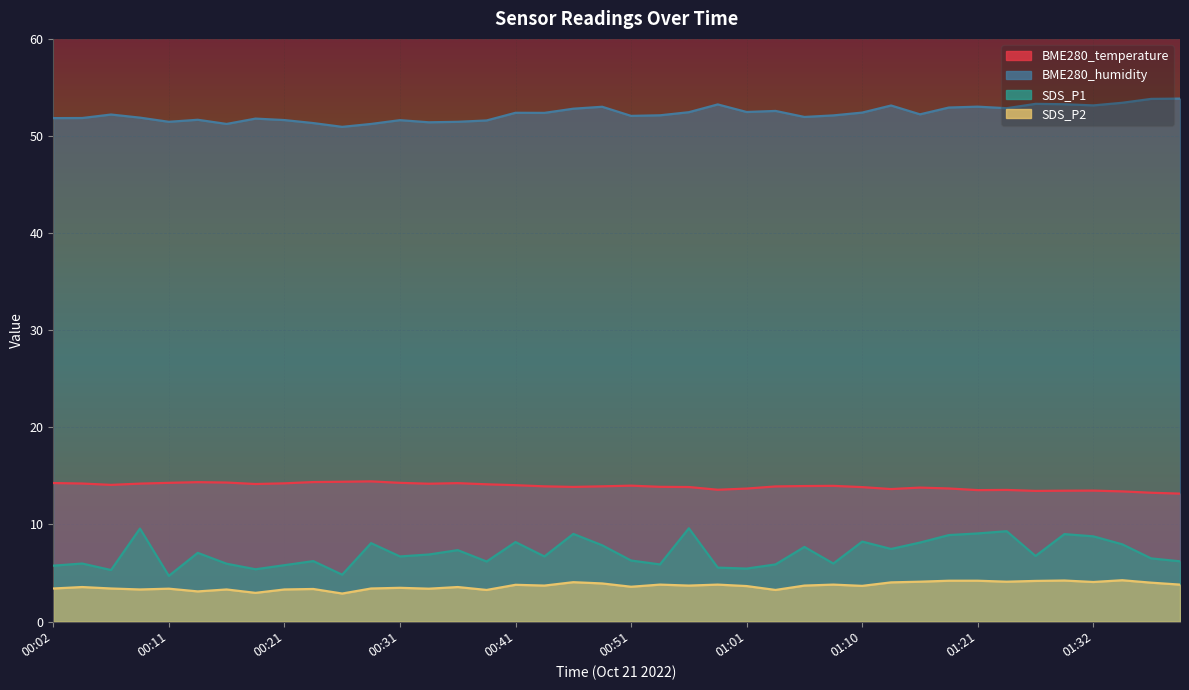

In SDS_P1, how many points are lower than both neighbors (excluding endpoints)?

12